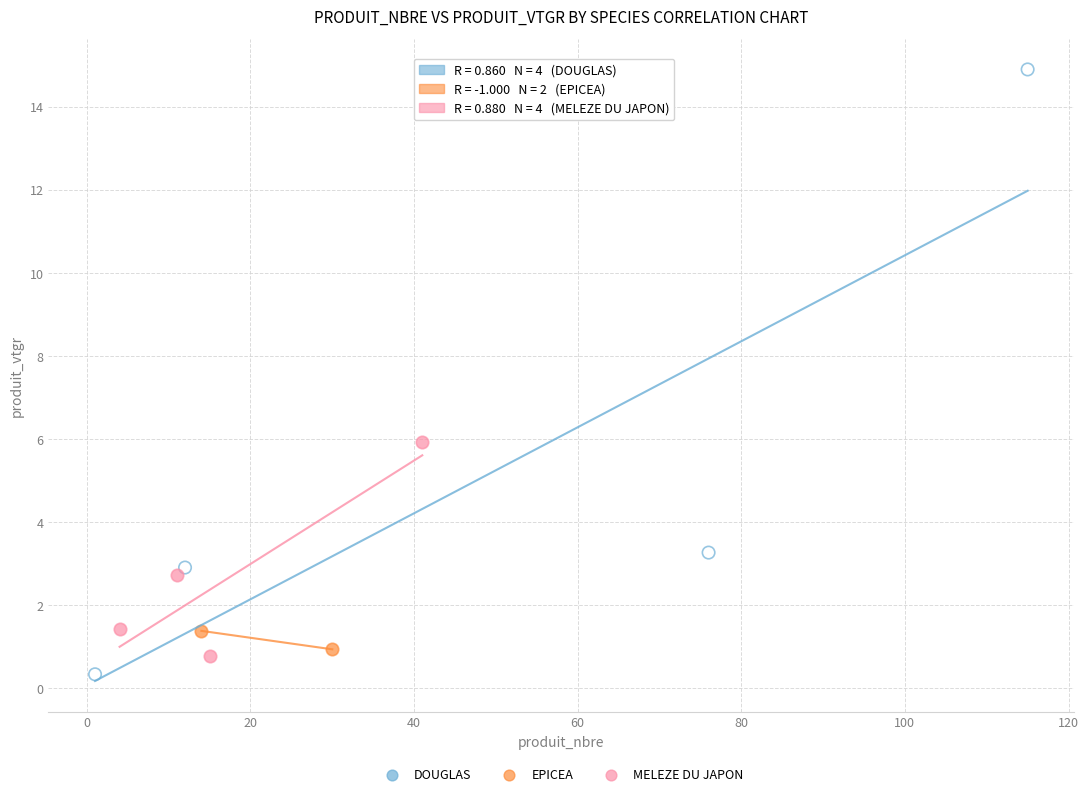

What are all the series names shown in the legend?

DOUGLAS, EPICEA, MELEZE DU JAPON